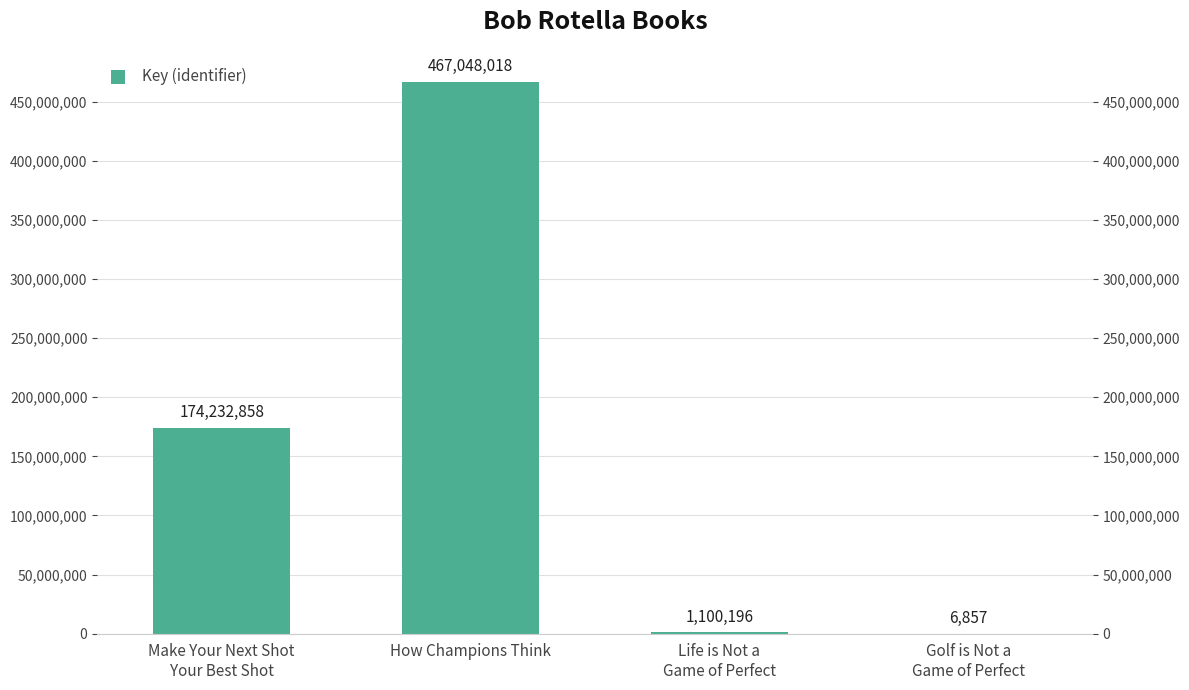

What is the sum of the values at Life is Not a
Game of Perfect and Golf is Not a
Game of Perfect?

1107053